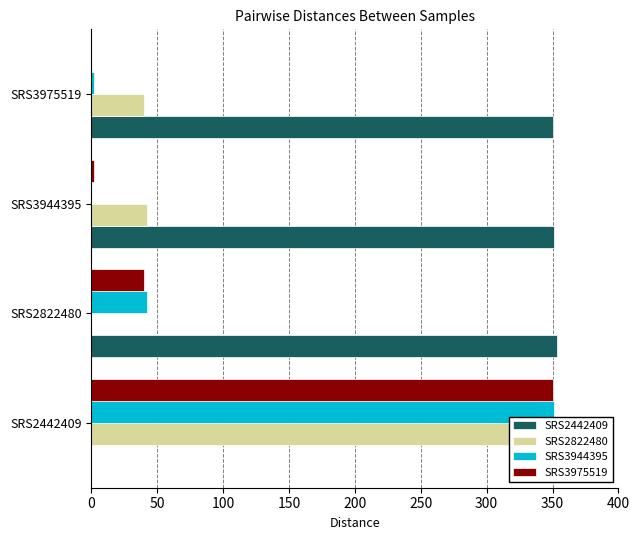

What are all the series names shown in the legend?

SRS2442409, SRS2822480, SRS3944395, SRS3975519